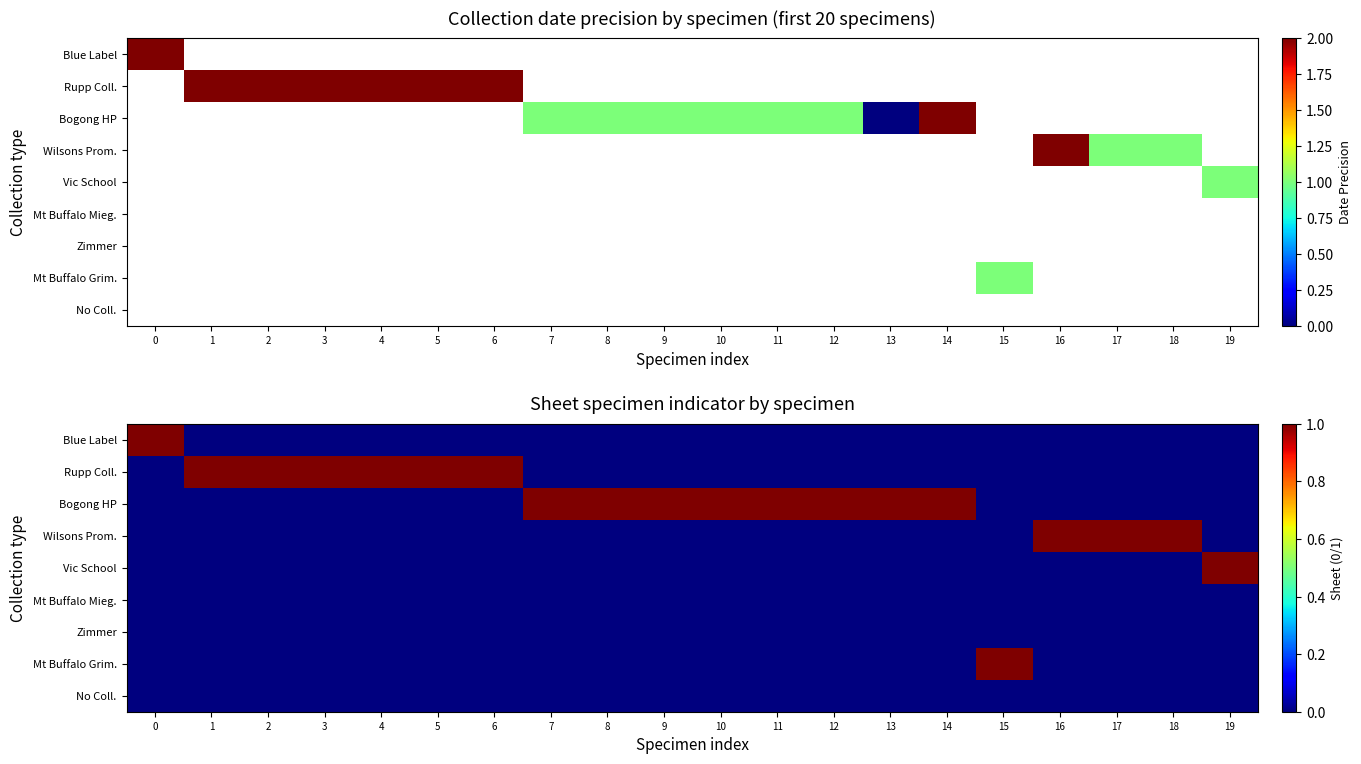

Rank the series by their maximum value, from lowest to highest.

Mt Buffalo Mieg., Zimmer, No Coll., Blue Label, Rupp Coll., Bogong HP, Wilsons Prom., Vic School, Mt Buffalo Grim.